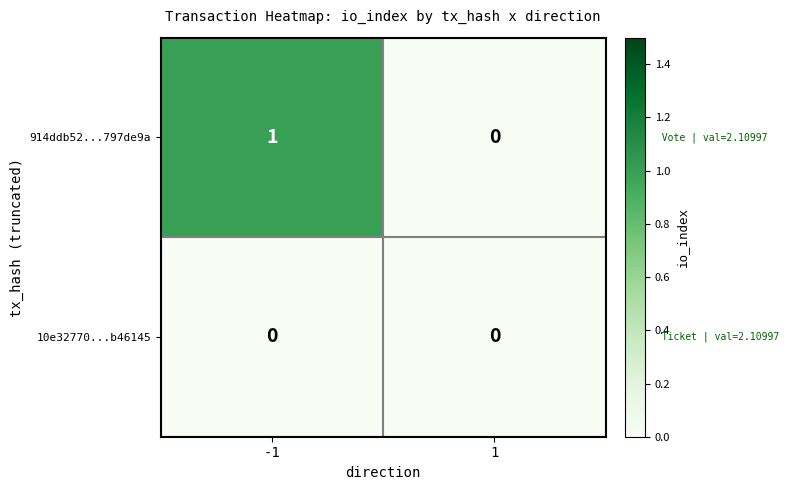

List the series in order of their peak value, highest first.

914ddb52...797de9a, 10e32770...b46145